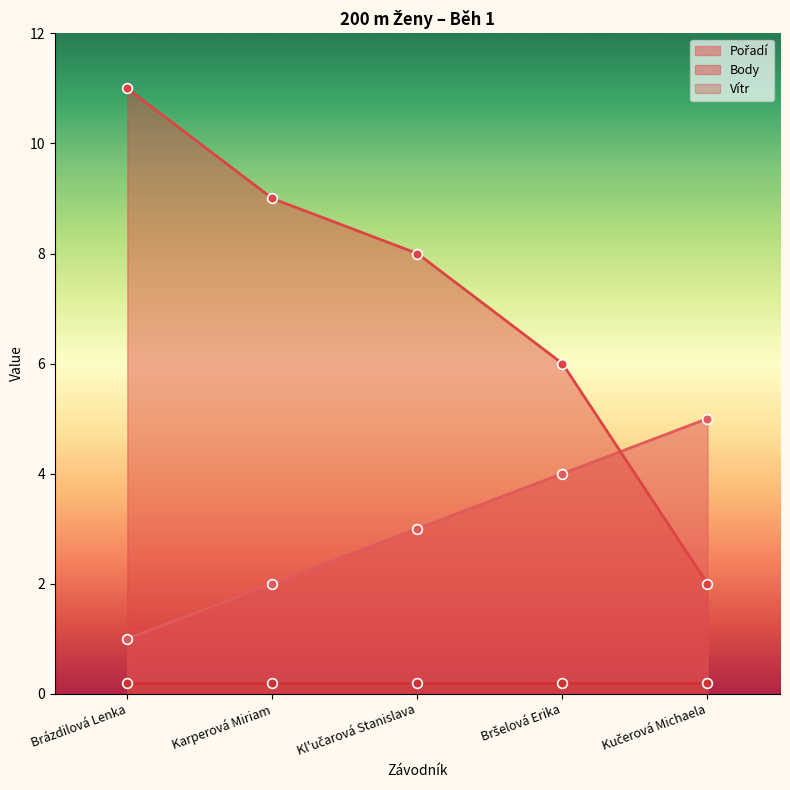

Which category has the highest value in the Body series?

Brázdilová Lenka